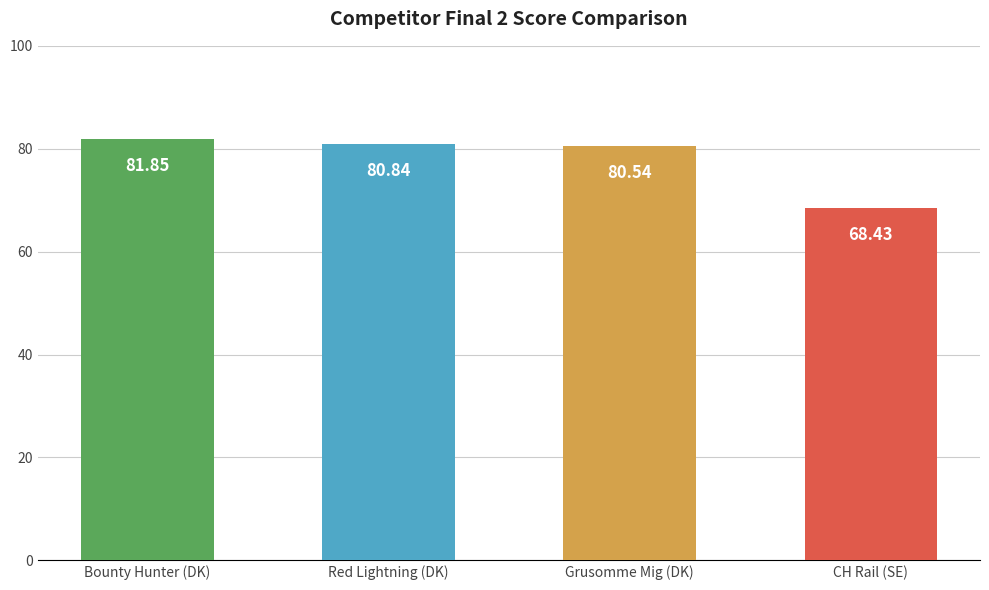

Between Bounty Hunter (DK) and Red Lightning (DK), which is larger?

Bounty Hunter (DK)